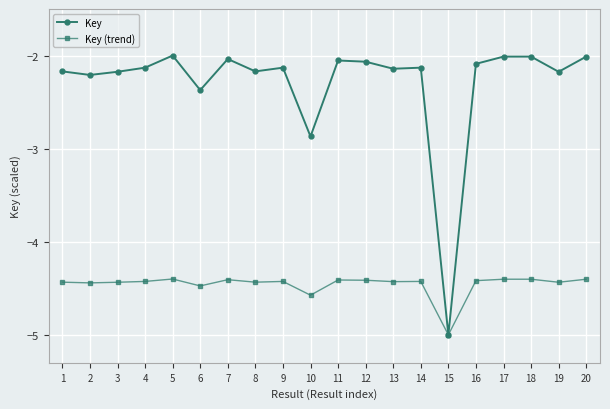

Rank the series at 11 from highest to lowest value.

Key, Key (trend)